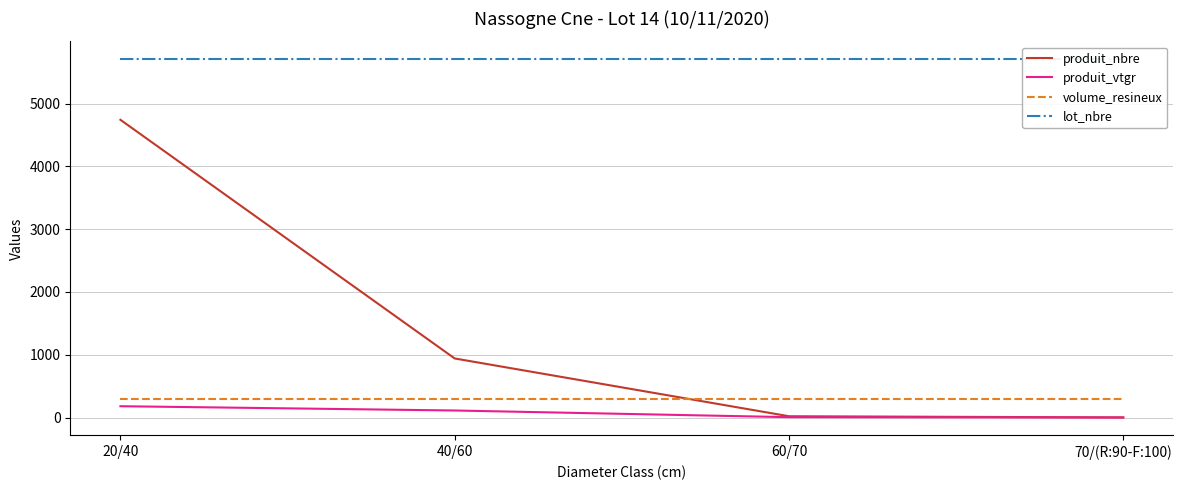

The volume_resineux series shows 132.5 at 20/40. True or false?

False